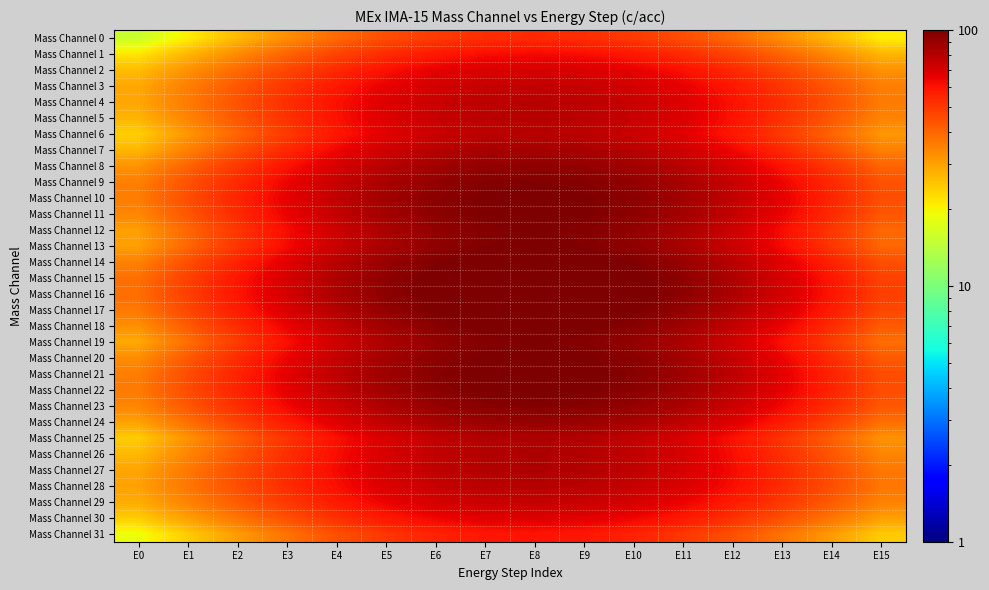

Reading left to right, list all the values displayed in this chart.

Mass Channel 0: E0=15.3	E1=20.6	E2=26.5	E3=32.8	E4=39.2	E5=44.9	E6=49.5	E7=52.5	E8=53.5	E9=52.5	E10=49.5	E11=44.9	E12=39.2	E13=32.8	E14=26.5	E15=20.6
Mass Channel 1: E0=21.3	E1=27.0	E2=33.4	E3=40.2	E4=47.0	E5=53.2	E6=58.2	E7=61.4	E8=62.5	E9=61.4	E10=58.2	E11=53.2	E12=47.0	E13=40.2	E14=33.4	E15=27.0
Mass Channel 2: E0=26.2	E1=32.2	E2=39.1	E3=46.4	E4=53.8	E5=60.4	E6=65.7	E7=69.2	E8=70.4	E9=69.2	E10=65.7	E11=60.4	E12=53.8	E13=46.4	E14=39.1	E15=32.2
Mass Channel 3: E0=28.9	E1=35.4	E2=42.7	E3=50.6	E4=58.4	E5=65.5	E6=71.2	E7=74.9	E8=76.2	E9=74.9	E10=71.2	E11=65.5	E12=58.4	E13=50.6	E14=42.7	E15=35.4
Mass Channel 4: E0=29.3	E1=36.1	E2=43.9	E3=52.3	E4=60.6	E5=68.1	E6=74.2	E7=78.1	E8=79.5	E9=78.1	E10=74.2	E11=68.1	E12=60.6	E13=52.3	E14=43.9	E15=36.1
Mass Channel 5: E0=27.3	E1=34.6	E2=42.8	E3=51.7	E4=60.4	E5=68.4	E6=74.8	E7=79.0	E8=80.4	E9=79.0	E10=74.8	E11=68.4	E12=60.4	E13=51.7	E14=42.8	E15=34.6
Mass Channel 6: E0=23.9	E1=31.5	E2=40.2	E3=49.5	E4=58.7	E5=67.1	E6=73.9	E7=78.2	E8=79.7	E9=78.2	E10=73.9	E11=67.1	E12=58.7	E13=49.5	E14=40.2	E15=31.5
Mass Channel 7: E0=27.0	E1=35.0	E2=44.1	E3=53.9	E4=63.5	E5=72.3	E6=79.4	E7=84.0	E8=85.6	E9=84.0	E10=79.4	E11=72.3	E12=63.5	E13=53.9	E14=44.1	E15=35.0
Mass Channel 8: E0=32.1	E1=40.4	E2=49.9	E3=60.1	E4=70.1	E5=79.3	E6=86.7	E7=91.4	E8=93.1	E9=91.4	E10=86.7	E11=79.3	E12=70.1	E13=60.1	E14=49.9	E15=40.4
Mass Channel 9: E0=35.2	E1=43.8	E2=53.7	E3=64.2	E4=74.7	E5=84.2	E6=91.8	E7=96.8	E8=98.5	E9=96.8	E10=91.8	E11=84.2	E12=74.7	E13=64.2	E14=53.7	E15=43.8
Mass Channel 10: E0=35.8	E1=44.8	E2=54.9	E3=65.8	E4=76.6	E5=86.4	E6=94.3	E7=99.4	E8=101.2	E9=99.4	E10=94.3	E11=86.4	E12=76.6	E13=65.8	E14=54.9	E15=44.8
Mass Channel 11: E0=34.0	E1=43.2	E2=53.6	E3=64.8	E4=75.9	E5=86.0	E6=94.1	E7=99.3	E8=101.1	E9=99.3	E10=94.1	E11=86.0	E12=75.9	E13=64.8	E14=53.6	E15=43.2
Mass Channel 12: E0=30.3	E1=39.7	E2=50.4	E3=61.8	E4=73.2	E5=83.5	E6=91.7	E7=97.1	E8=99.0	E9=97.1	E10=91.7	E11=83.5	E12=73.2	E13=61.8	E14=50.4	E15=39.7
Mass Channel 13: E0=30.2	E1=39.7	E2=50.6	E3=62.2	E4=73.7	E5=84.2	E6=92.6	E7=98.1	E8=100.0	E9=98.1	E10=92.6	E11=84.2	E12=73.7	E13=62.2	E14=50.6	E15=39.7
Mass Channel 14: E0=34.9	E1=44.6	E2=55.6	E3=67.3	E4=79.0	E5=89.6	E6=98.2	E7=103.7	E8=105.6	E9=103.7	E10=98.2	E11=89.6	E12=79.0	E13=67.3	E14=55.6	E15=44.6
Mass Channel 15: E0=38.0	E1=47.7	E2=58.8	E3=70.6	E4=82.4	E5=93.1	E6=101.6	E7=107.2	E8=109.1	E9=107.2	E10=101.6	E11=93.1	E12=82.4	E13=70.6	E14=58.8	E15=47.7
Mass Channel 16: E0=38.5	E1=48.3	E2=59.4	E3=71.3	E4=83.1	E5=93.8	E6=102.4	E7=108.0	E8=109.9	E9=108.0	E10=102.4	E11=93.8	E12=83.1	E13=71.3	E14=59.4	E15=48.3
Mass Channel 17: E0=36.6	E1=46.3	E2=57.4	E3=69.2	E4=81.0	E5=91.7	E6=100.2	E7=105.8	E8=107.7	E9=105.8	E10=100.2	E11=91.7	E12=81.0	E13=69.2	E14=57.4	E15=46.3
Mass Channel 18: E0=32.5	E1=42.2	E2=53.1	E3=64.9	E4=76.6	E5=87.2	E6=95.7	E7=101.2	E8=103.1	E9=101.2	E10=95.7	E11=87.2	E12=76.6	E13=64.9	E14=53.1	E15=42.2
Mass Channel 19: E0=28.8	E1=38.3	E2=49.2	E3=60.8	E4=72.3	E5=82.8	E6=91.2	E7=96.7	E8=98.6	E9=96.7	E10=91.2	E11=82.8	E12=72.3	E13=60.8	E14=49.2	E15=38.3
Mass Channel 20: E0=33.0	E1=42.4	E2=53.0	E3=64.5	E4=75.8	E5=86.1	E6=94.4	E7=99.7	E8=101.6	E9=99.7	E10=94.4	E11=86.1	E12=75.8	E13=64.5	E14=53.0	E15=42.4
Mass Channel 21: E0=35.8	E1=44.9	E2=55.4	E3=66.5	E4=77.6	E5=87.7	E6=95.8	E7=101.1	E8=102.9	E9=101.1	E10=95.8	E11=87.7	E12=77.6	E13=66.5	E14=55.4	E15=44.9
Mass Channel 22: E0=36.2	E1=45.2	E2=55.3	E3=66.2	E4=77.0	E5=86.8	E6=94.7	E7=99.8	E8=101.6	E9=99.8	E10=94.7	E11=86.8	E12=77.0	E13=66.2	E14=55.3	E15=45.2
Mass Channel 23: E0=34.2	E1=42.8	E2=52.7	E3=63.2	E4=73.7	E5=83.2	E6=90.8	E7=95.8	E8=97.5	E9=95.8	E10=90.8	E11=83.2	E12=73.7	E13=63.2	E14=52.7	E15=42.8
Mass Channel 24: E0=29.9	E1=38.2	E2=47.7	E3=57.9	E4=67.9	E5=77.1	E6=84.5	E7=89.2	E8=90.9	E9=89.2	E10=84.5	E11=77.1	E12=67.9	E13=57.9	E14=47.7	E15=38.2
Mass Channel 25: E0=24.2	E1=32.2	E2=41.3	E3=51.0	E4=60.7	E5=69.5	E6=76.6	E7=81.1	E8=82.7	E9=81.1	E10=76.6	E11=69.5	E12=60.7	E13=51.0	E14=41.3	E15=32.2
Mass Channel 26: E0=26.6	E1=34.3	E2=43.0	E3=52.3	E4=61.5	E5=69.9	E6=76.7	E7=81.0	E8=82.5	E9=81.0	E10=76.7	E11=69.9	E12=61.5	E13=52.3	E14=43.0	E15=34.3
Mass Channel 27: E0=29.4	E1=36.6	E2=44.9	E3=53.7	E4=62.5	E5=70.5	E6=76.9	E7=81.0	E8=82.5	E9=81.0	E10=76.9	E11=70.5	E12=62.5	E13=53.7	E14=44.9	E15=36.6
Mass Channel 28: E0=30.1	E1=36.9	E2=44.7	E3=53.1	E4=61.4	E5=68.9	E6=75.0	E7=78.9	E8=80.3	E9=78.9	E10=75.0	E11=68.9	E12=61.4	E13=53.1	E14=44.7	E15=36.9
Mass Channel 29: E0=28.3	E1=34.8	E2=42.1	E3=50.0	E4=57.8	E5=64.9	E6=70.6	E7=74.3	E8=75.5	E9=74.3	E10=70.6	E11=64.9	E12=57.8	E13=50.0	E14=42.1	E15=34.8
Mass Channel 30: E0=24.3	E1=30.3	E2=37.2	E3=44.5	E4=51.8	E5=58.5	E6=63.8	E7=67.3	E8=68.5	E9=67.3	E10=63.8	E11=58.5	E12=51.8	E13=44.5	E14=37.2	E15=30.3
Mass Channel 31: E0=18.6	E1=24.2	E2=30.6	E3=37.5	E4=44.3	E5=50.5	E6=55.5	E7=58.7	E8=59.8	E9=58.7	E10=55.5	E11=50.5	E12=44.3	E13=37.5	E14=30.6	E15=24.2